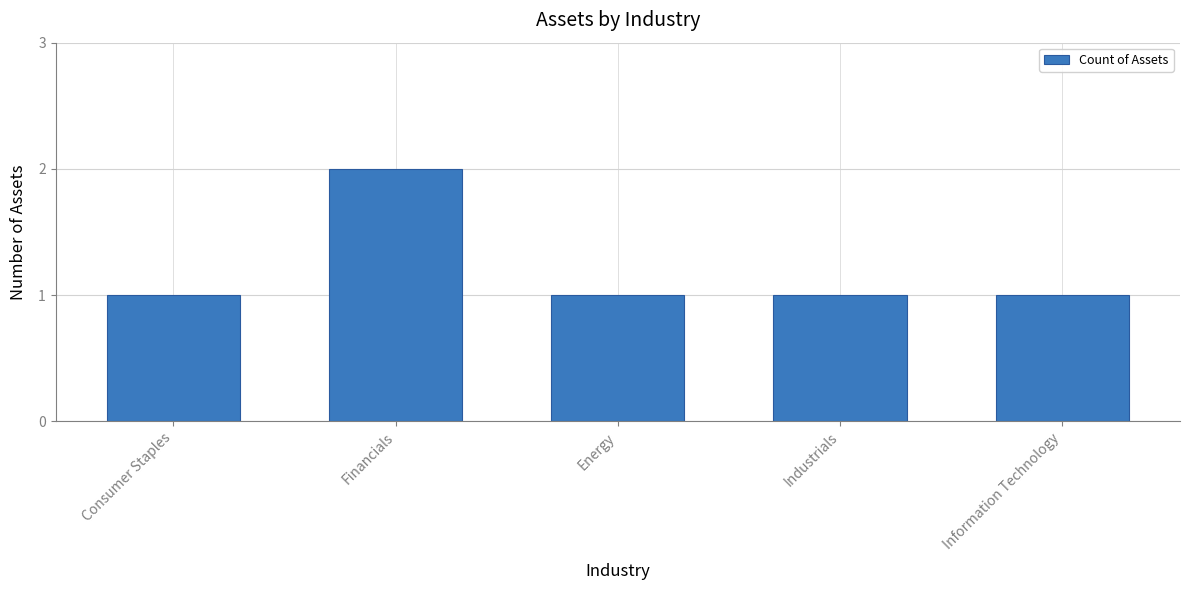

What is the label of the 2nd bar from the right?

Industrials